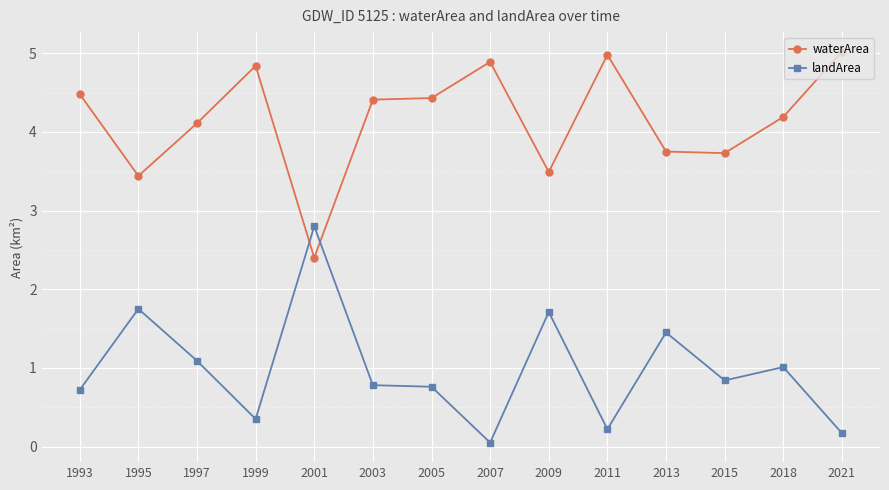

What are all the series names shown in the legend?

waterArea, landArea